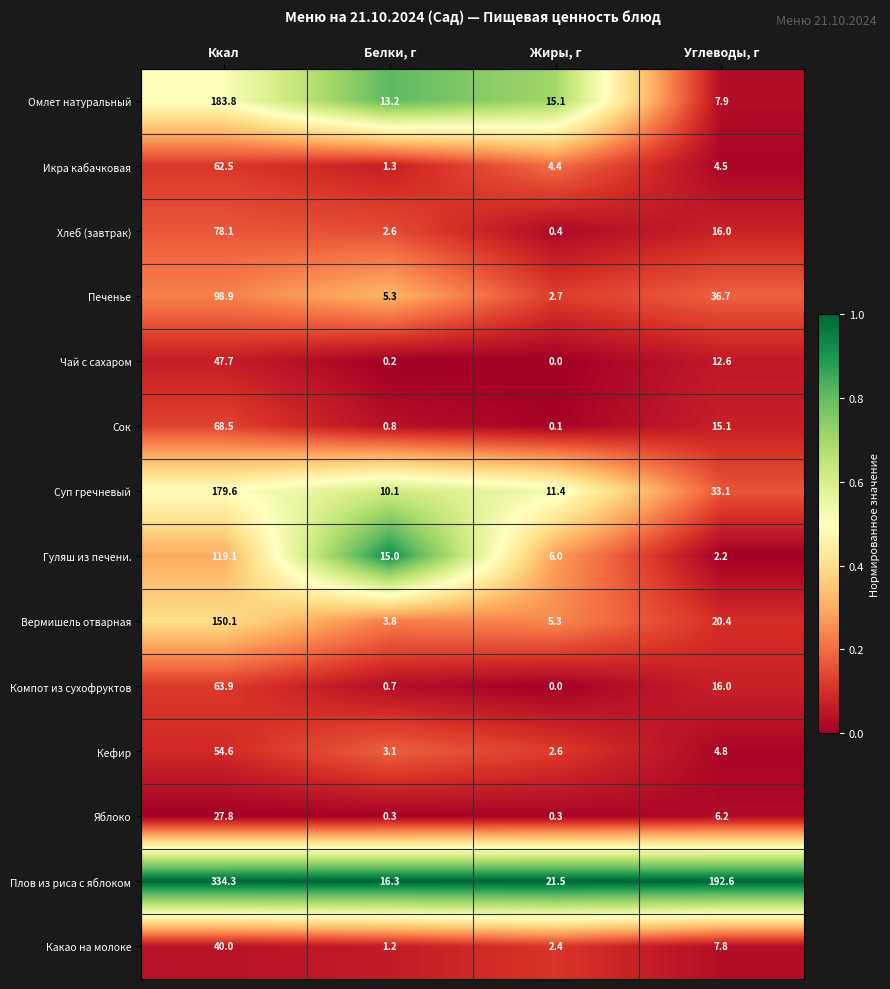

How many categories are shown in the chart?

4